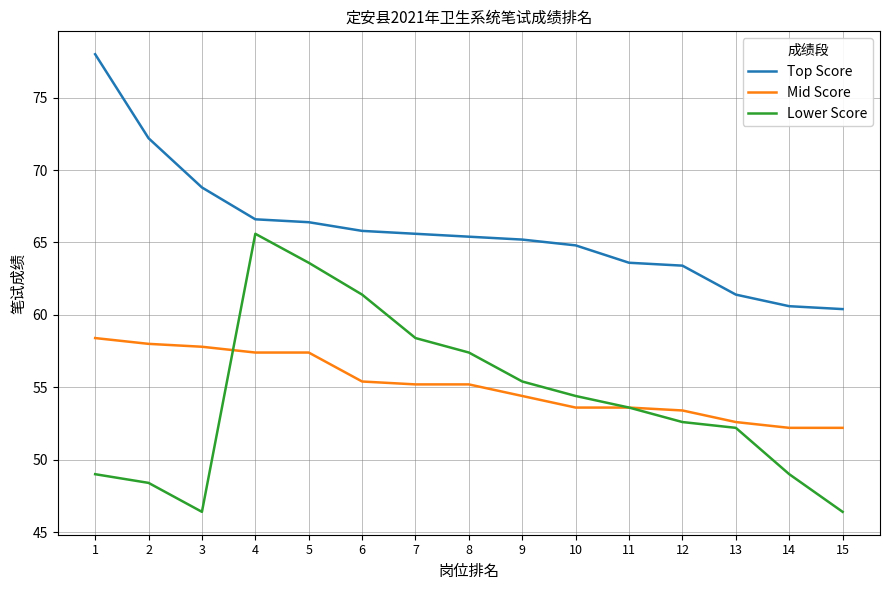

How many categories are shown in the chart?

15